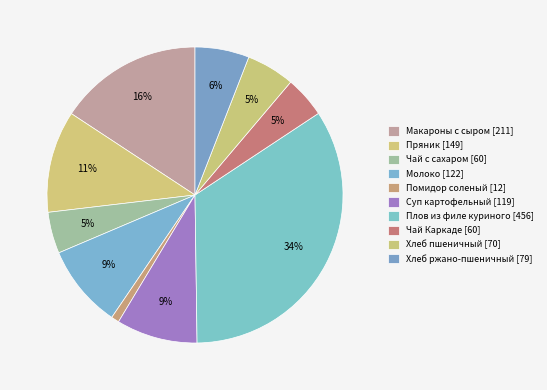

To the nearest percent, what is the difference between the Хлеб пшеничный and Макароны с сыром slice percentages?

10%